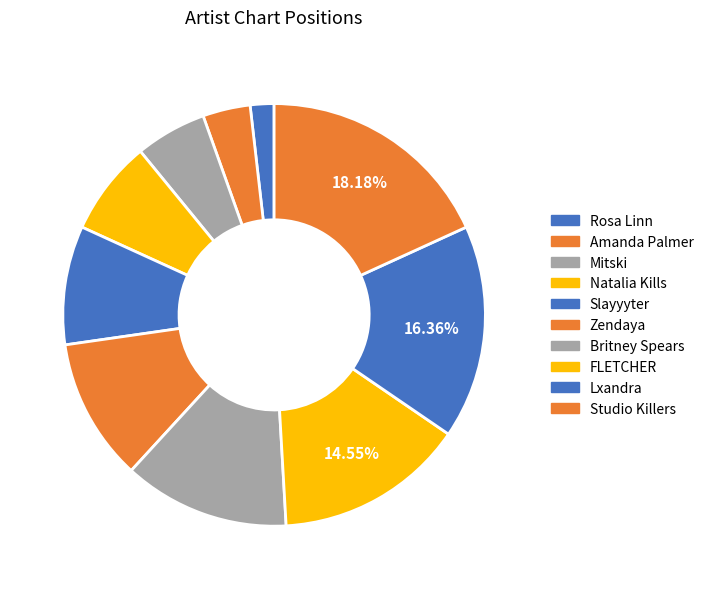

To the nearest percent, what portion does Zendaya represent?

11%